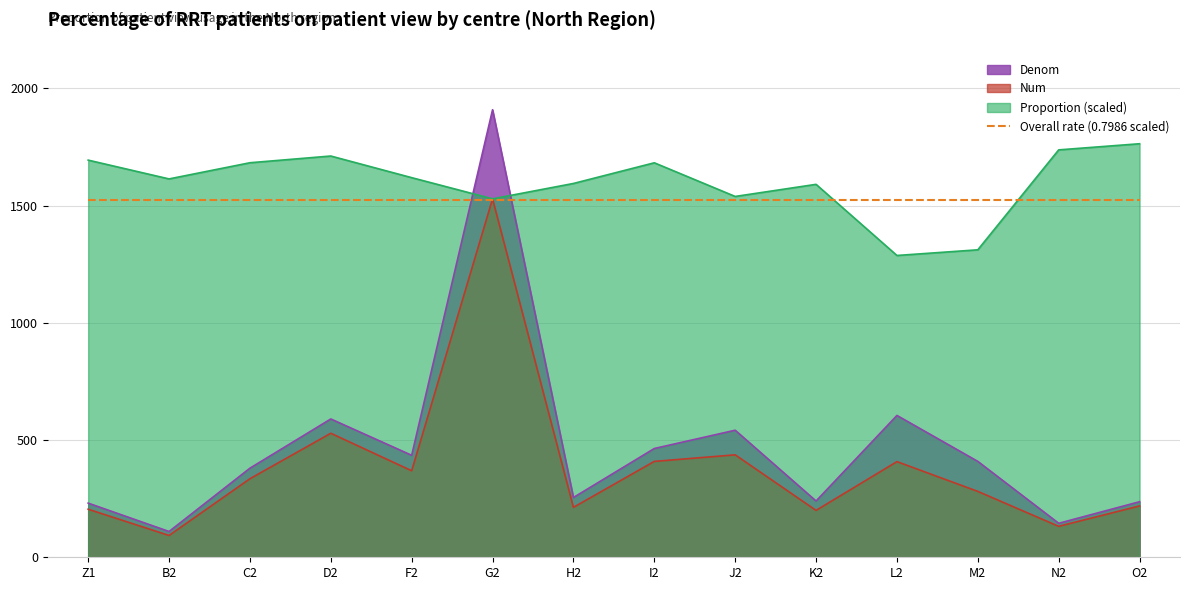

Reading left to right, list all the values displayed in this chart.

Num: Z1=205.0	B2=93.0	C2=335.0	D2=529.0	F2=369.0	G2=1529.0	H2=213.0	I2=409.0	J2=437.0	K2=200.0	L2=408.0	M2=281.0	N2=132.0	O2=219.0
Denom: Z1=231.0	B2=110.0	C2=380.0	D2=590.0	F2=435.0	G2=1909.0	H2=255.0	I2=464.0	J2=542.0	K2=240.0	L2=605.0	M2=409.0	N2=145.0	O2=237.0
Proportion: Z1=1694.1	B2=1614.0	C2=1682.9	D2=1711.6	F2=1619.4	G2=1529.0	H2=1594.6	I2=1682.7	J2=1539.2	K2=1590.8	L2=1287.4	M2=1311.6	N2=1737.8	O2=1764.0